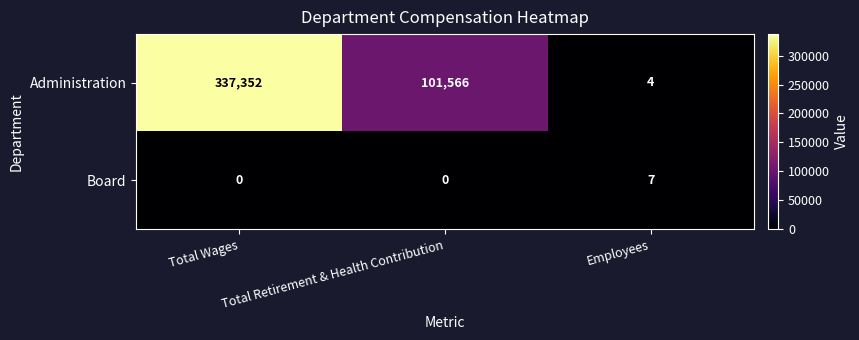

Read the Board value at Employees.

7